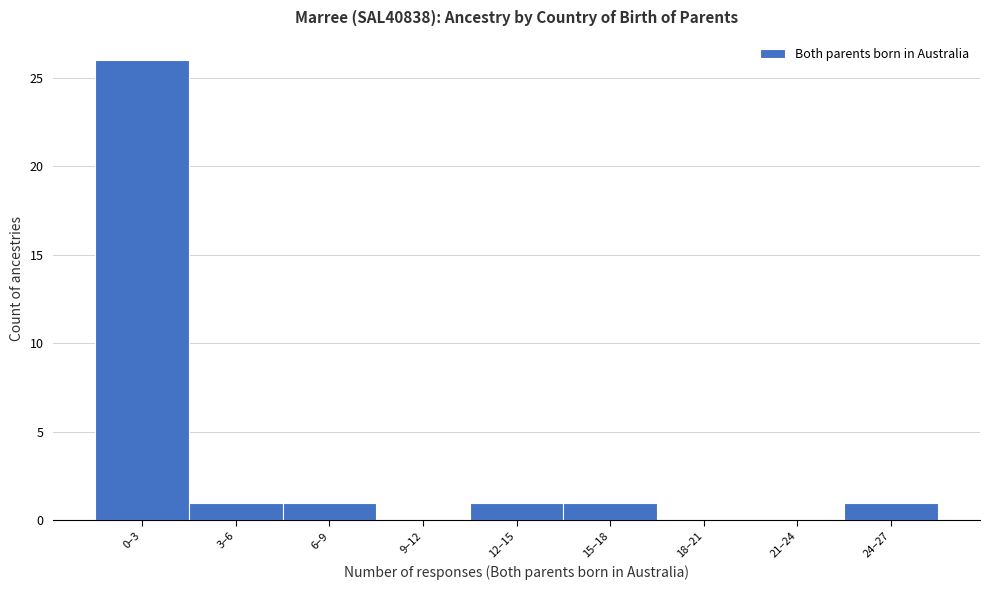

Reading left to right, what are all the values shown in this chart?

0–3=26	3–6=1	6–9=1	9–12=0	12–15=1	15–18=1	18–21=0	21–24=0	24–27=1